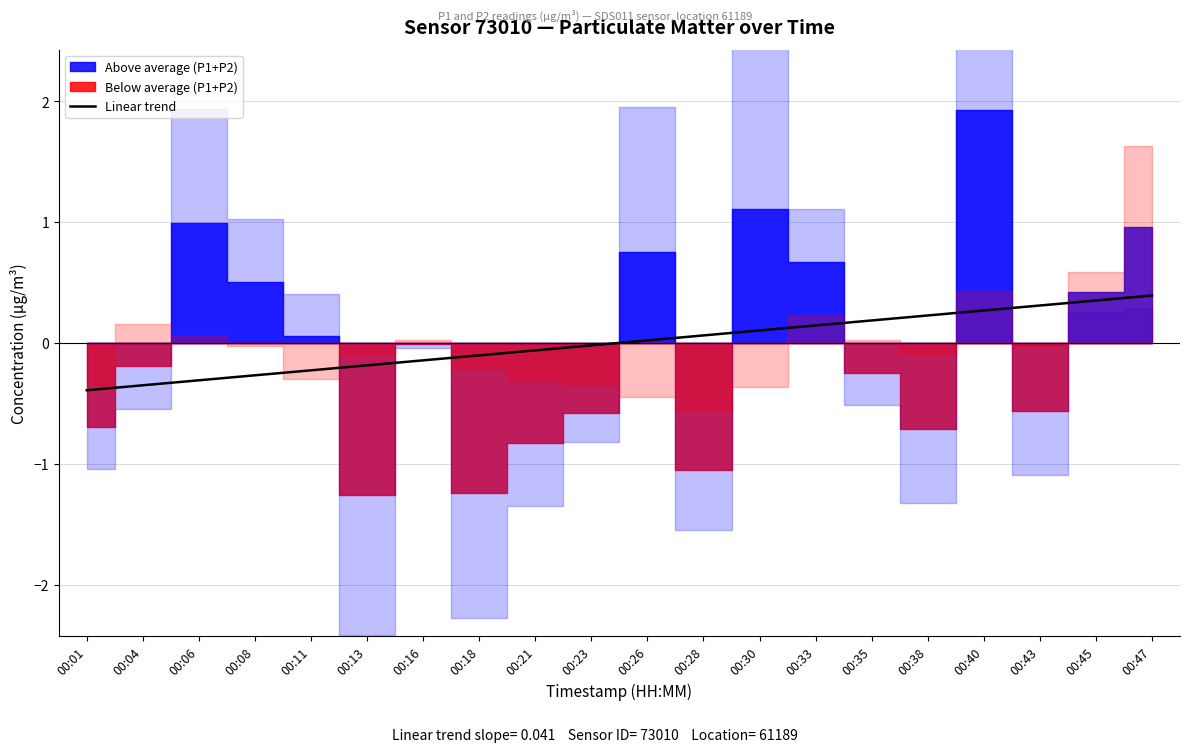

How many values are below 0?

10